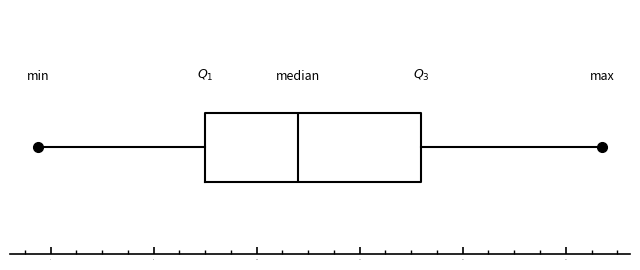

Transcribe this box plot: give where the median line is, the range the box spans, and where the two whiskers end, as read against the x-axis. The values are not printed on the chart, so give them approximately, as read against the axis.

median 10.4, box 9.5 to 11.6, whiskers 7.9 to 13.4